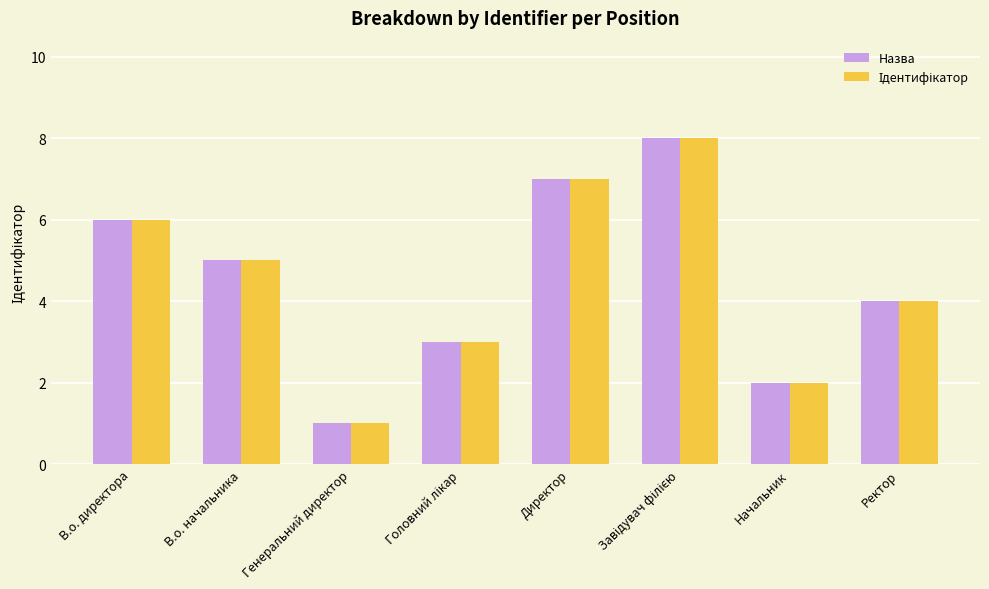

What is the difference between the maximum and minimum values in the Назва series?

7